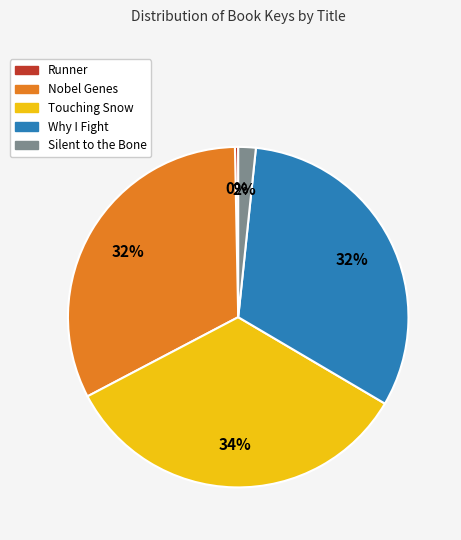

To the nearest percent, what is the difference between the largest and smallest slice percentages?

34%